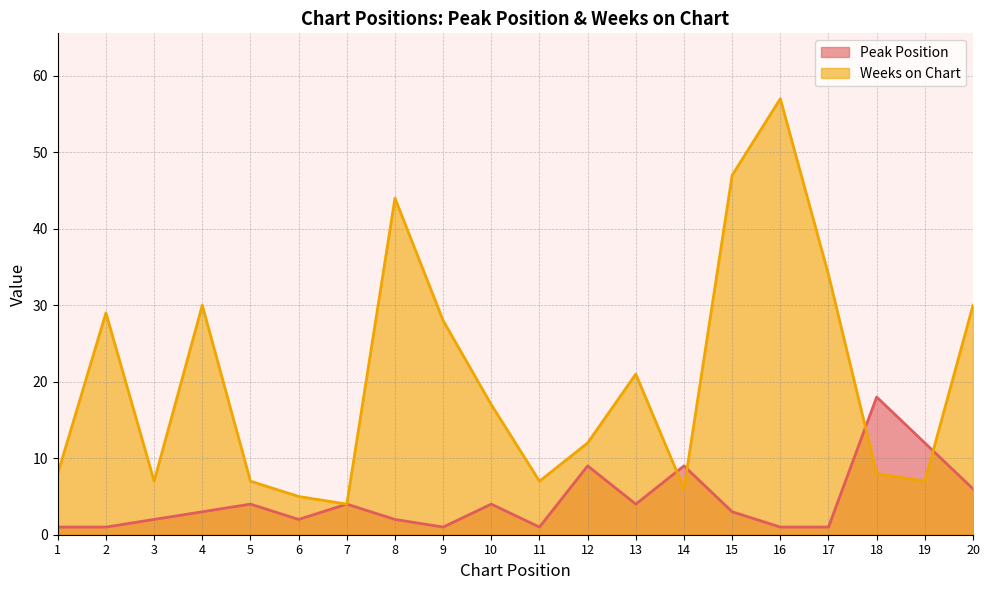

Is it true that Peak Position equals 1 at 1?

True